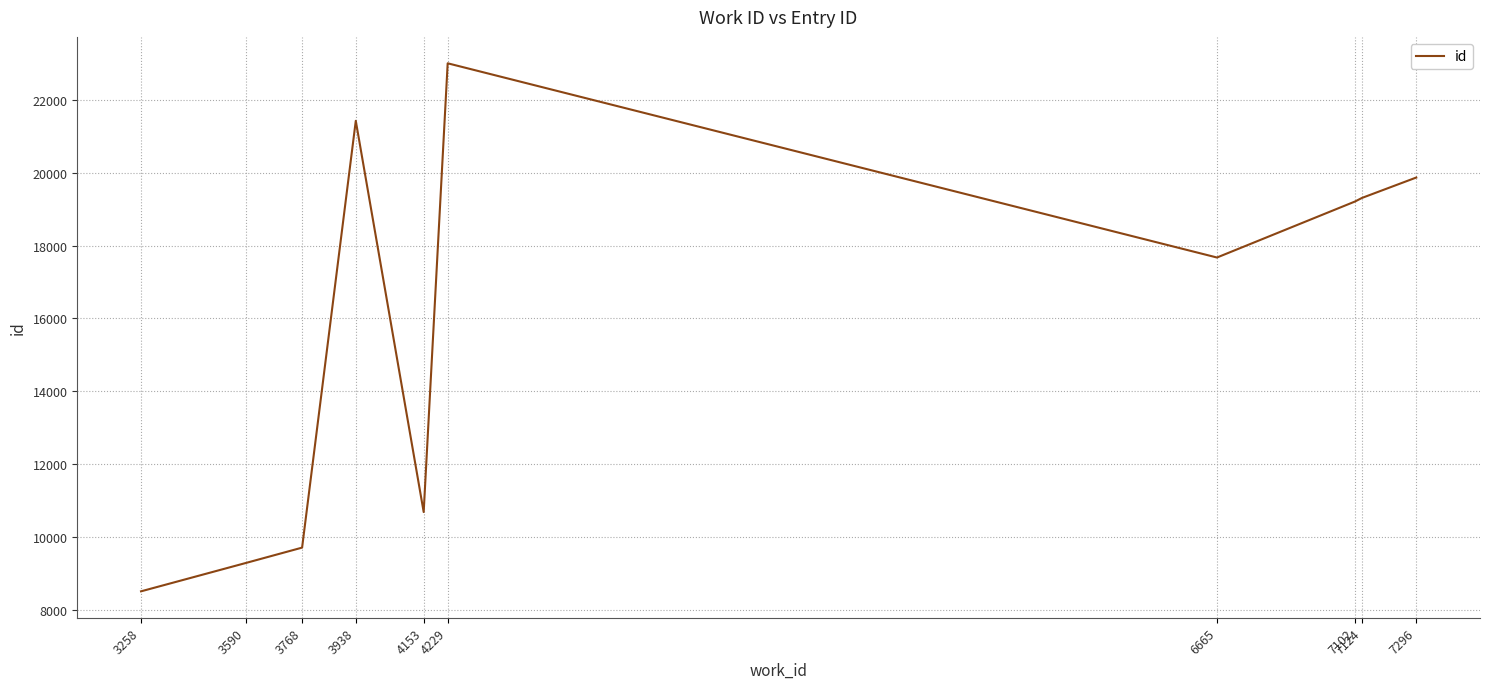

What is the greatest value displayed?

23000